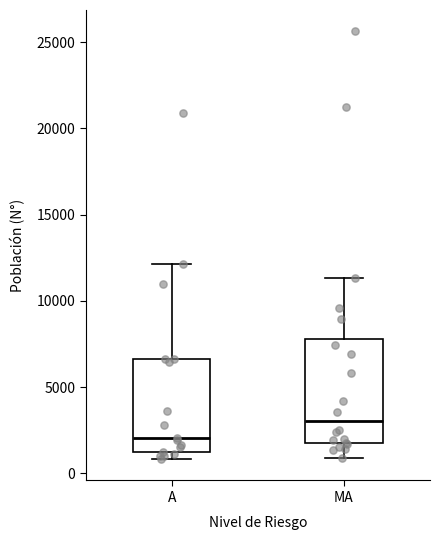

Reading left to right, transcribe this box plot: for each box, give where its median line is, the range the box spans, and where its two whiskers end, as read against the y-axis. The values are not printed on the chart, so give them approximately, as read against the axis.

A: median 2000, box 1000 to 6500, whiskers 1000 (just below the box's lower edge) to 12000
MA: median 3000, box 2000 to 8000, whiskers 1000 to 11500